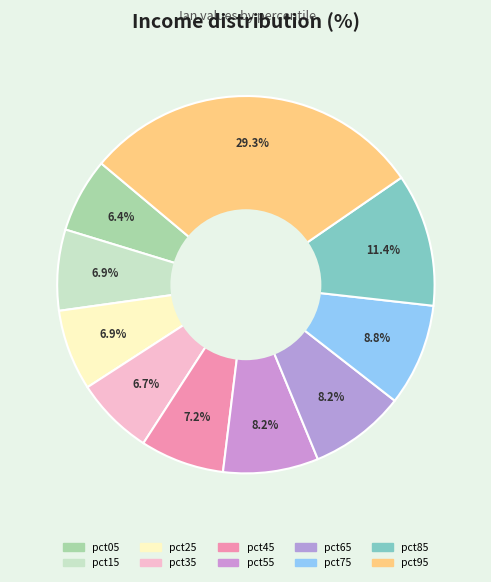

Is the sum of pct65 and pct85 greater than half?

No